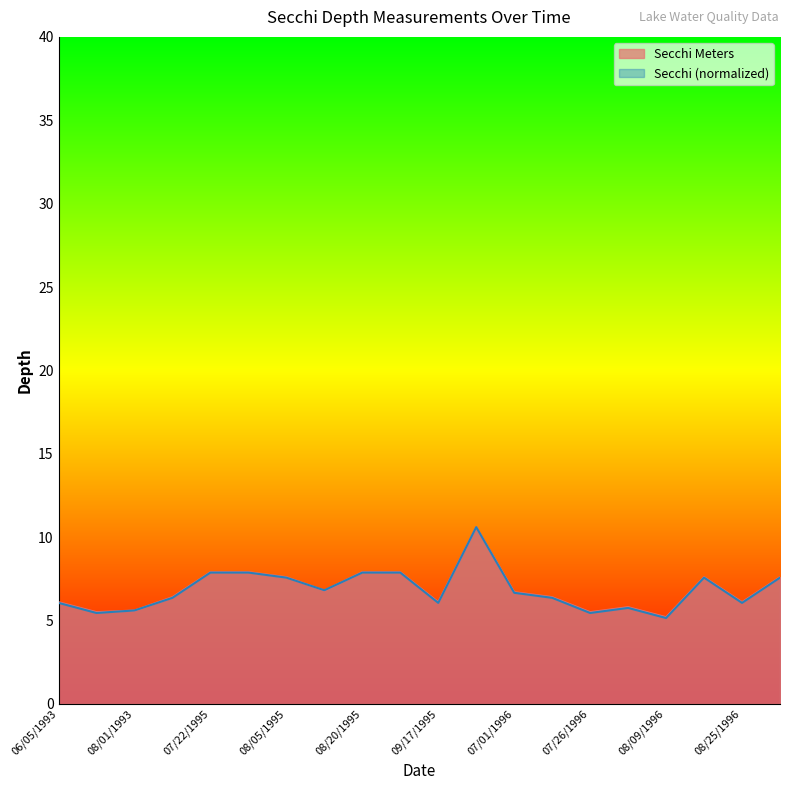

Reading left to right, what are all the values shown in this chart?

Secchi Meters: 06/05/1993=6.1	07/08/1993=5.5	08/01/1993=5.6	07/10/1995=6.4	07/22/1995=7.9	07/29/1995=7.9	08/05/1995=7.6	08/15/1995=6.8	08/20/1995=7.9	09/03/1995=7.9	09/17/1995=6.1	06/11/1996=10.6	07/01/1996=6.7	07/16/1996=6.4	07/26/1996=5.5	08/01/1996=5.8	08/09/1996=5.2	08/16/1996=7.6	08/25/1996=6.1	08/31/1996=7.6
Secchi: 06/05/1993=6.1	07/08/1993=5.5	08/01/1993=5.6	07/10/1995=6.4	07/22/1995=7.9	07/29/1995=7.9	08/05/1995=7.6	08/15/1995=6.8	08/20/1995=7.9	09/03/1995=7.9	09/17/1995=6.1	06/11/1996=10.6	07/01/1996=6.7	07/16/1996=6.4	07/26/1996=5.5	08/01/1996=5.8	08/09/1996=5.1	08/16/1996=7.6	08/25/1996=6.1	08/31/1996=7.6